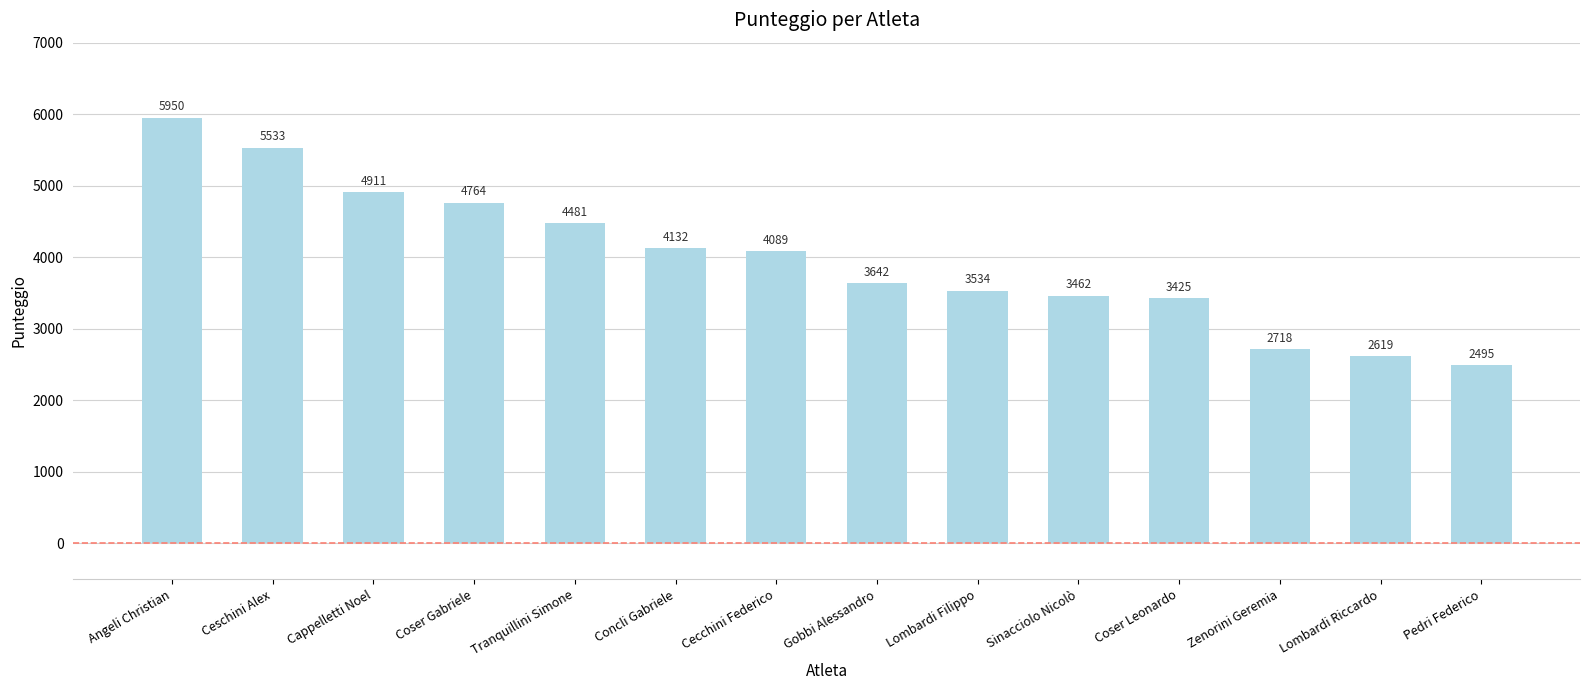

What is the difference between the second highest and minimum values?

3038